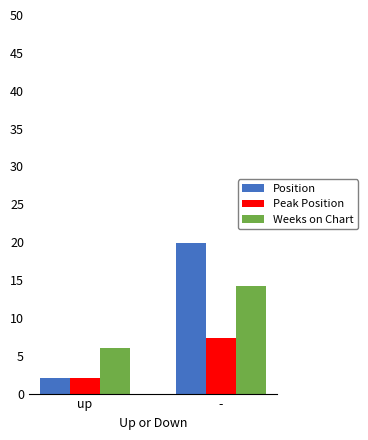

Reading left to right, what are all the values shown in this chart?

Position: up=2.0	-=19.9
Peak Position: up=2.0	-=7.3
Weeks on Chart: up=6.0	-=14.2